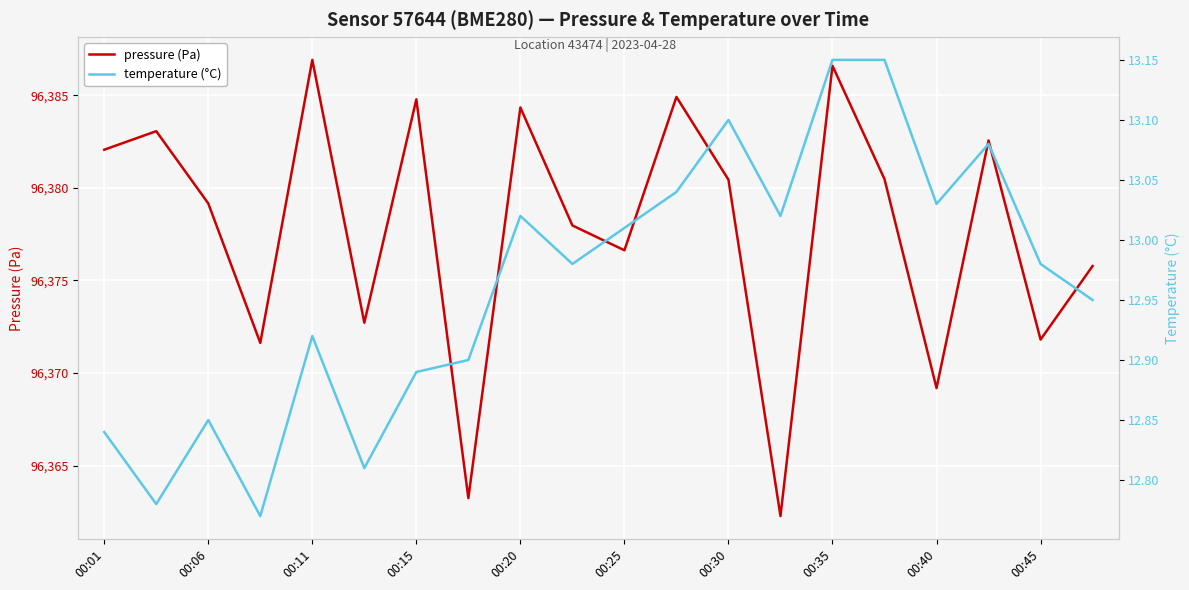

What is the greatest value displayed?

96386.9